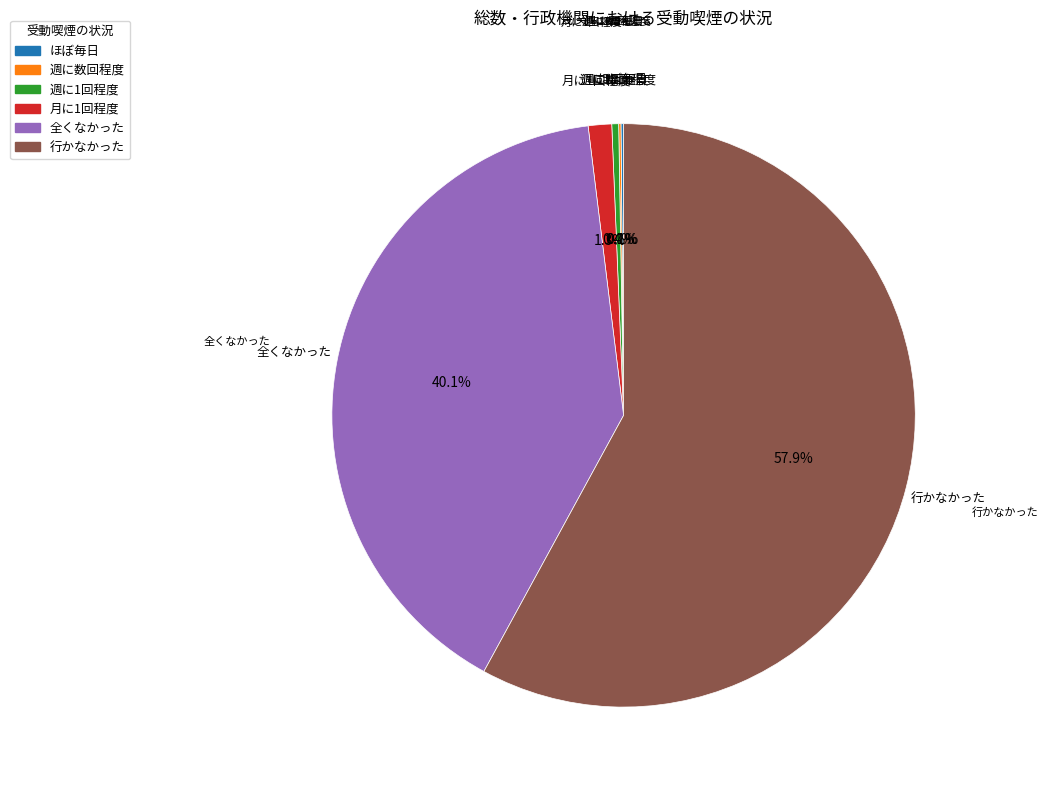

Is there a majority slice in this chart?

Yes